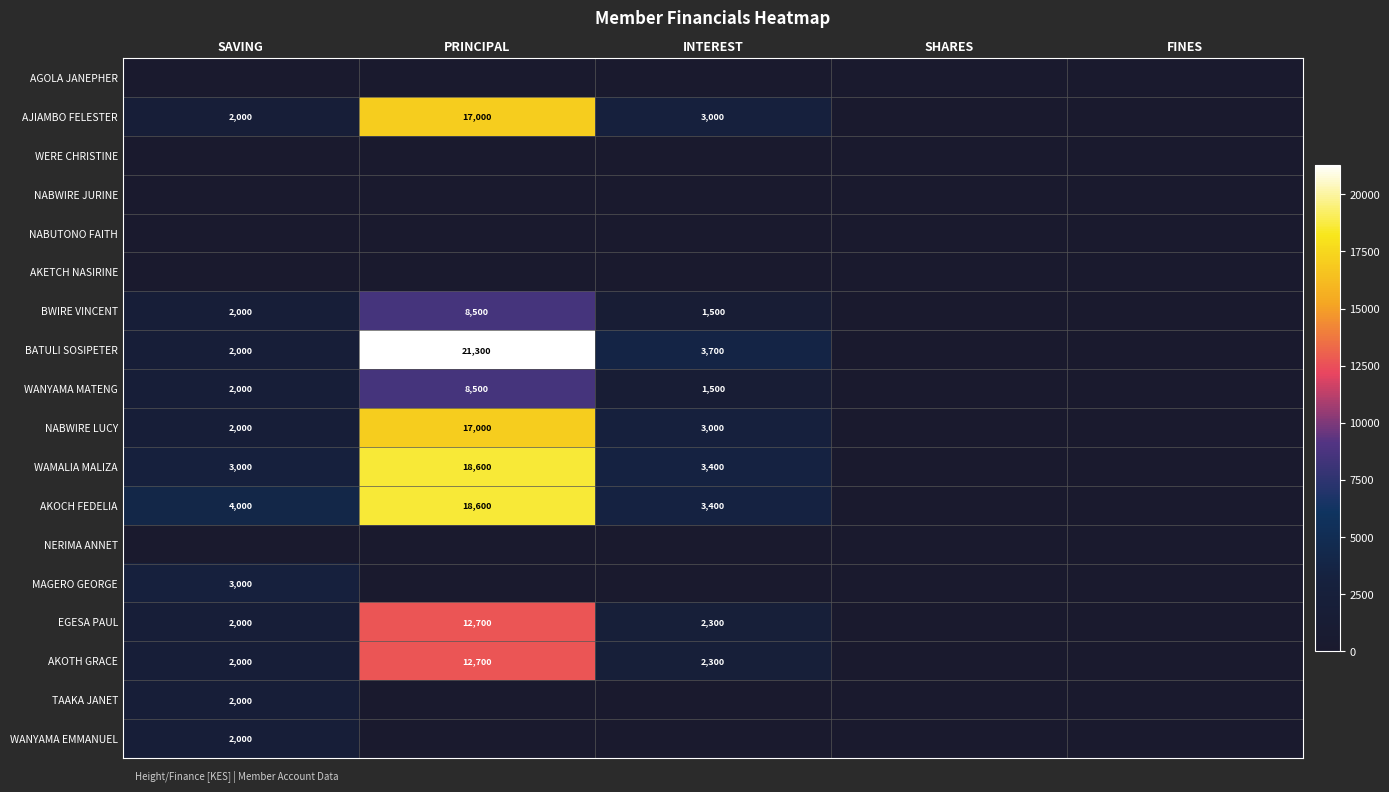

The value of MAGERO GEORGE at SAVING is 991. True or false?

False